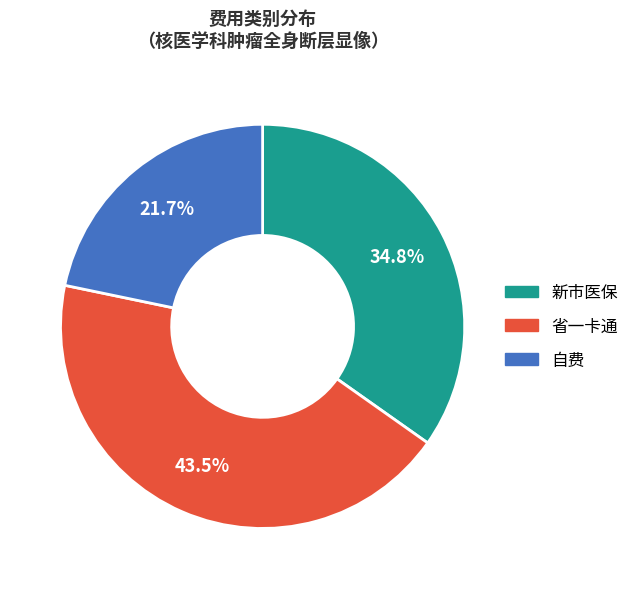

To the nearest percent, what is the difference between the largest and smallest slice percentages?

22%